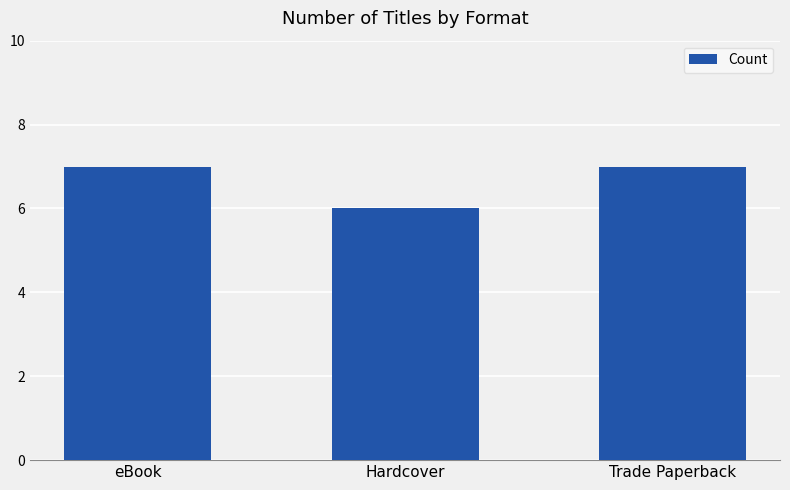

What is the average value?

7